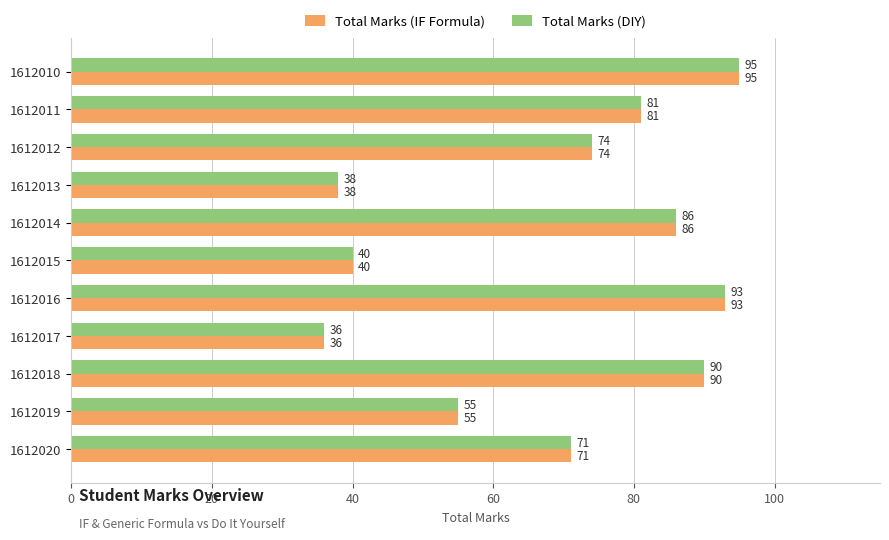

What is the greatest value displayed?

95